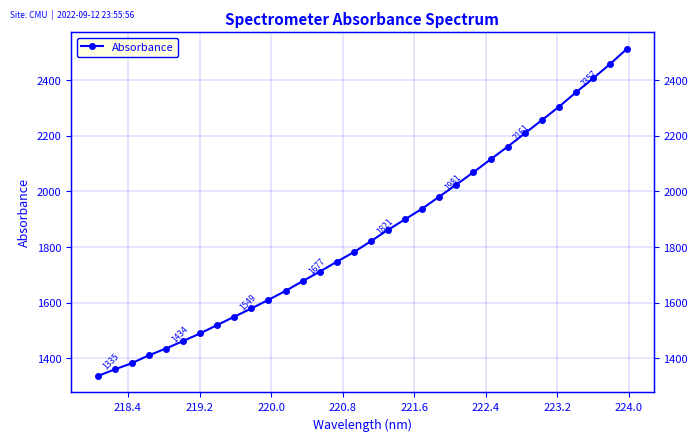

Reading left to right, extract all data points from this chart.

1335.2	1359.1	1381.4	1410.0	1434.5	1461.2	1488.9	1519.1	1548.9	1578.7	1609.9	1642.0	1677.2	1711.2	1747.1	1781.7	1821.3	1861.9	1900.0	1938.2	1981.5	2024.8	2069.4	2115.5	2161.3	2208.9	2256.5	2304.7	2356.7	2407.1	2458.7	2514.2